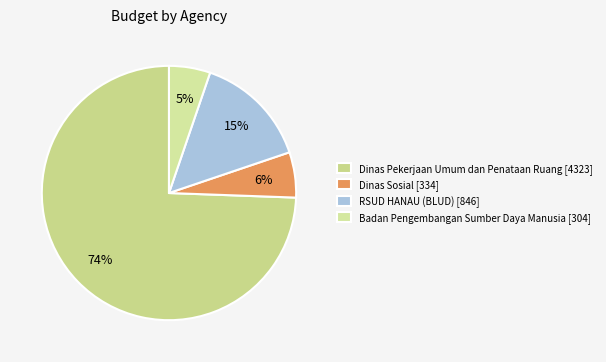

How many slices are in this pie chart?

4